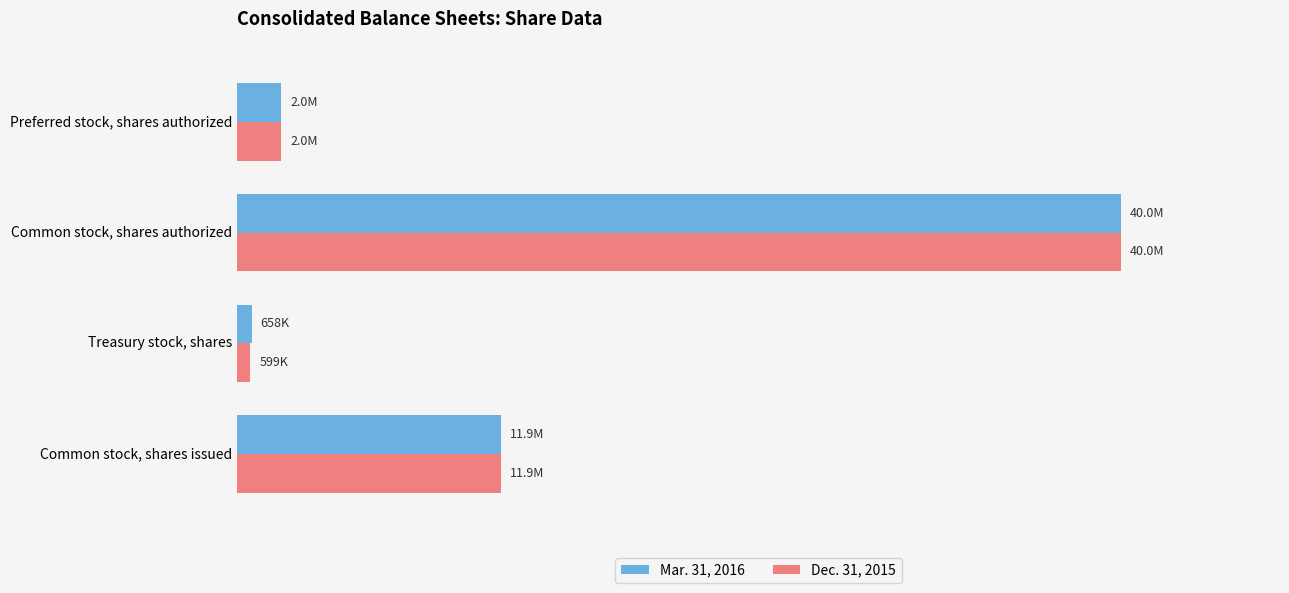

What is the minimum value for Mar. 31, 2016?

657831